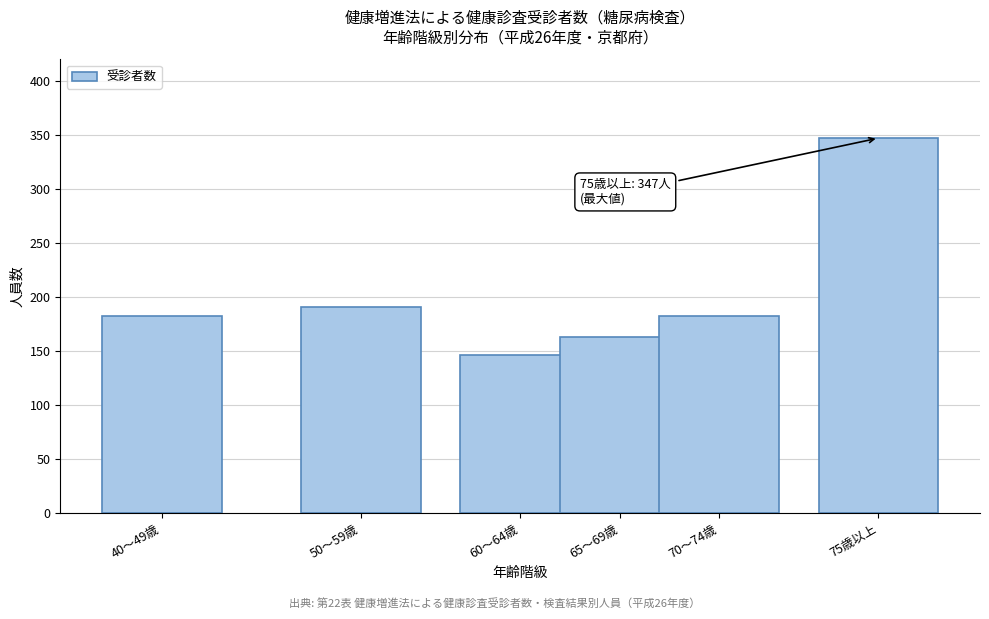

Reading left to right, what are all the values shown in this chart?

40～49歳=182	50～59歳=191	60～64歳=146	65～69歳=163	70～74歳=182	75歳以上=347